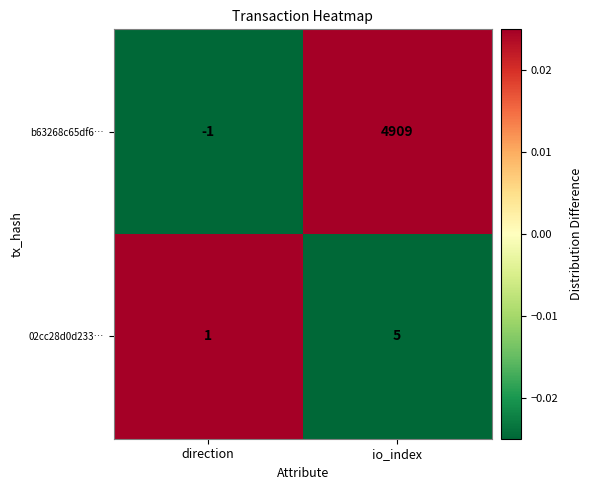

Is it true that 02cc28d0d233… equals 0 at direction?

False